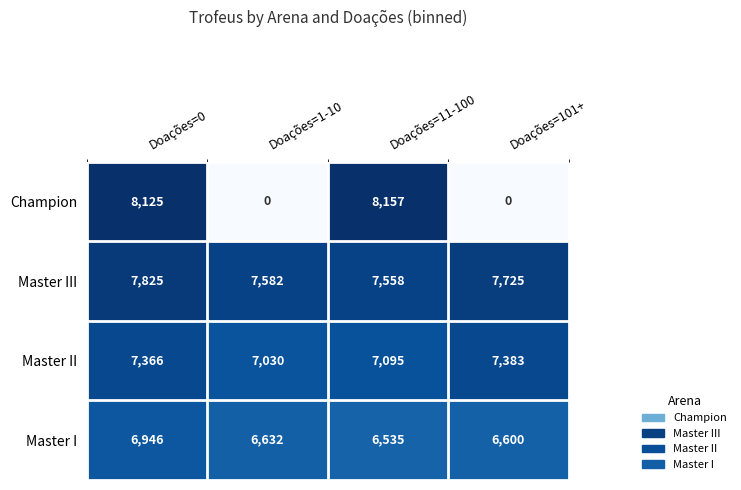

Reading left to right, transcribe all the data shown in this chart.

Champion: Doações=0=8125	Doações=1-10=0	Doações=11-100=8157	Doações=101+=0
Master III: Doações=0=7825	Doações=1-10=7582	Doações=11-100=7558	Doações=101+=7725
Master II: Doações=0=7366	Doações=1-10=7030	Doações=11-100=7095	Doações=101+=7383
Master I: Doações=0=6946	Doações=1-10=6632	Doações=11-100=6535	Doações=101+=6600